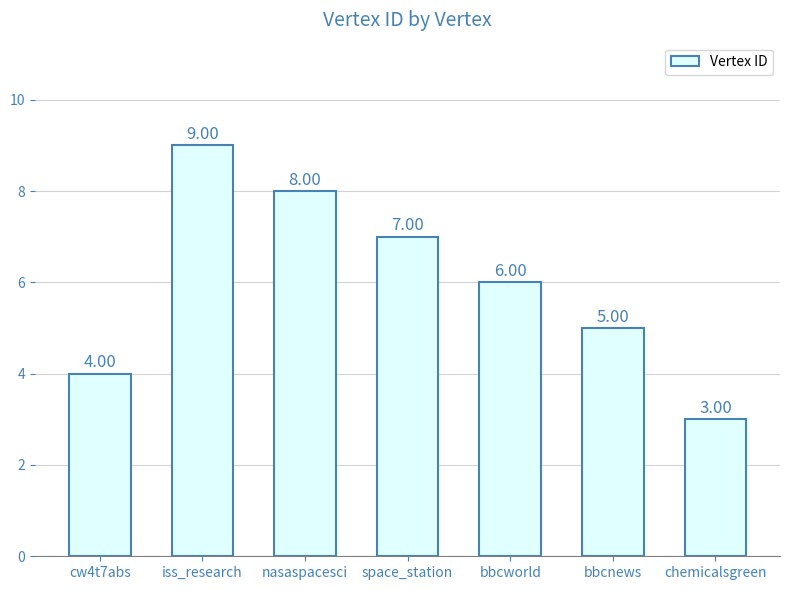

The chart shows a value of 2 at chemicalsgreen. True or false?

False